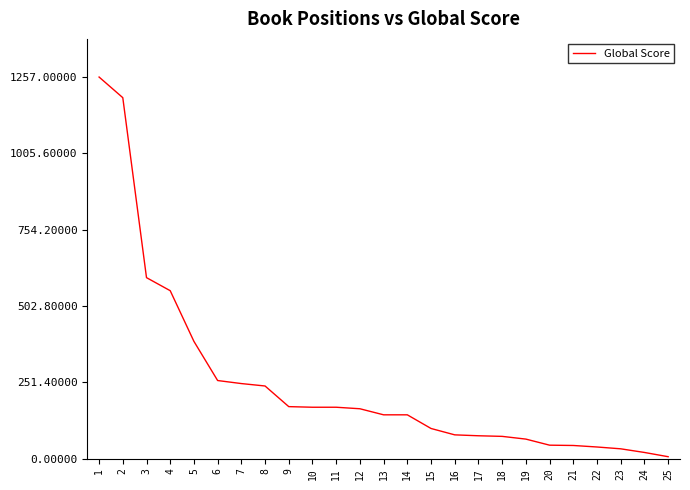

Does the chart display data point markers on the line(s)?

No